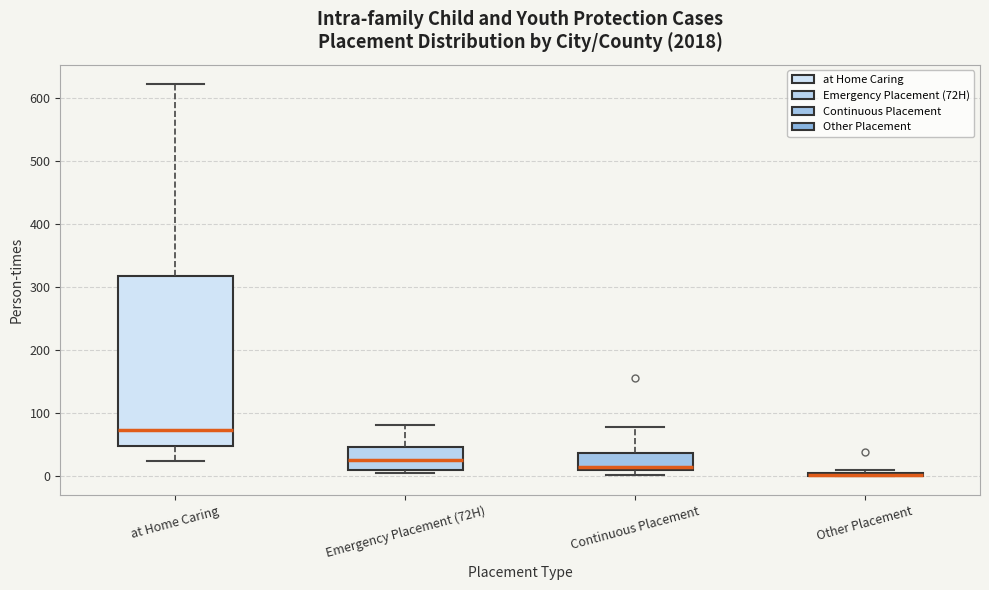

Reading left to right, transcribe this box plot: for each box, give where its median line is, the range the box spans, and where its two whiskers end, as read against the y-axis. The values are not printed on the chart, so give them approximately, as read against the axis.

at Home Caring: median 70, box 50 to 320, whiskers 20 to 620
Emergency Placement (72H): median 30, box 10 to 50, whiskers 10 (just below the box's lower edge) to 80
Continuous Placement: median 10 (just above the box's lower edge), box 10 to 40, whiskers 0 to 80
Other Placement: box collapsed to a line at 0, whiskers 0 to 10